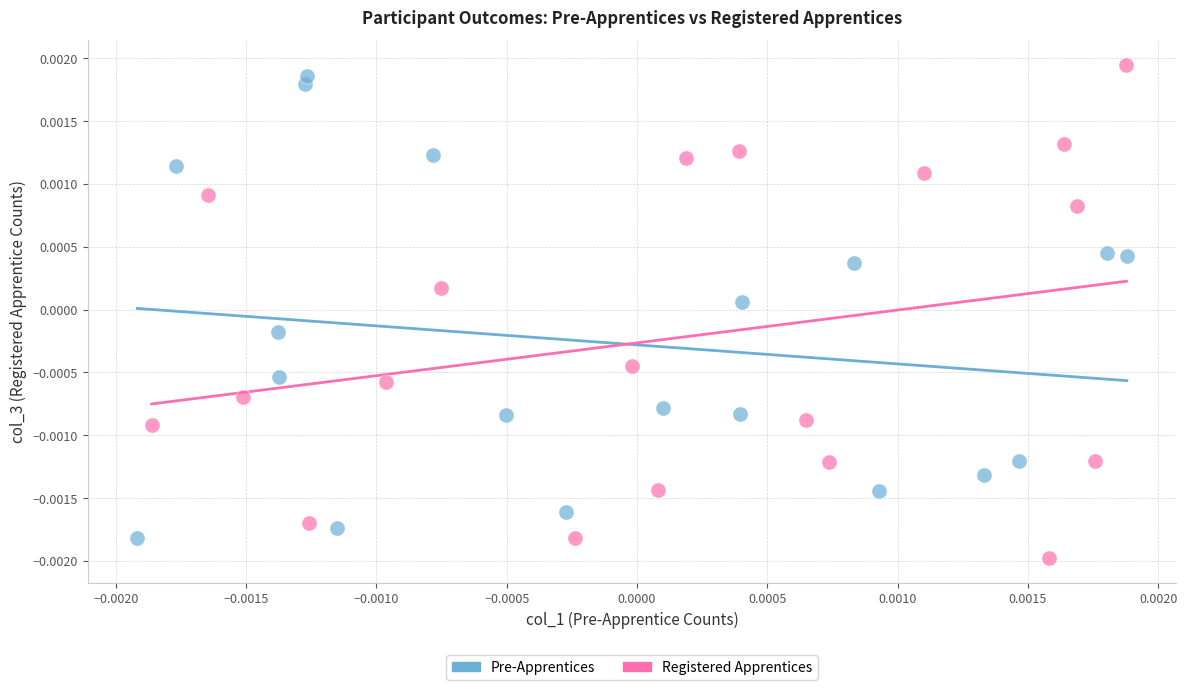

Which series contains the lowest Y value?

Registered Apprentices